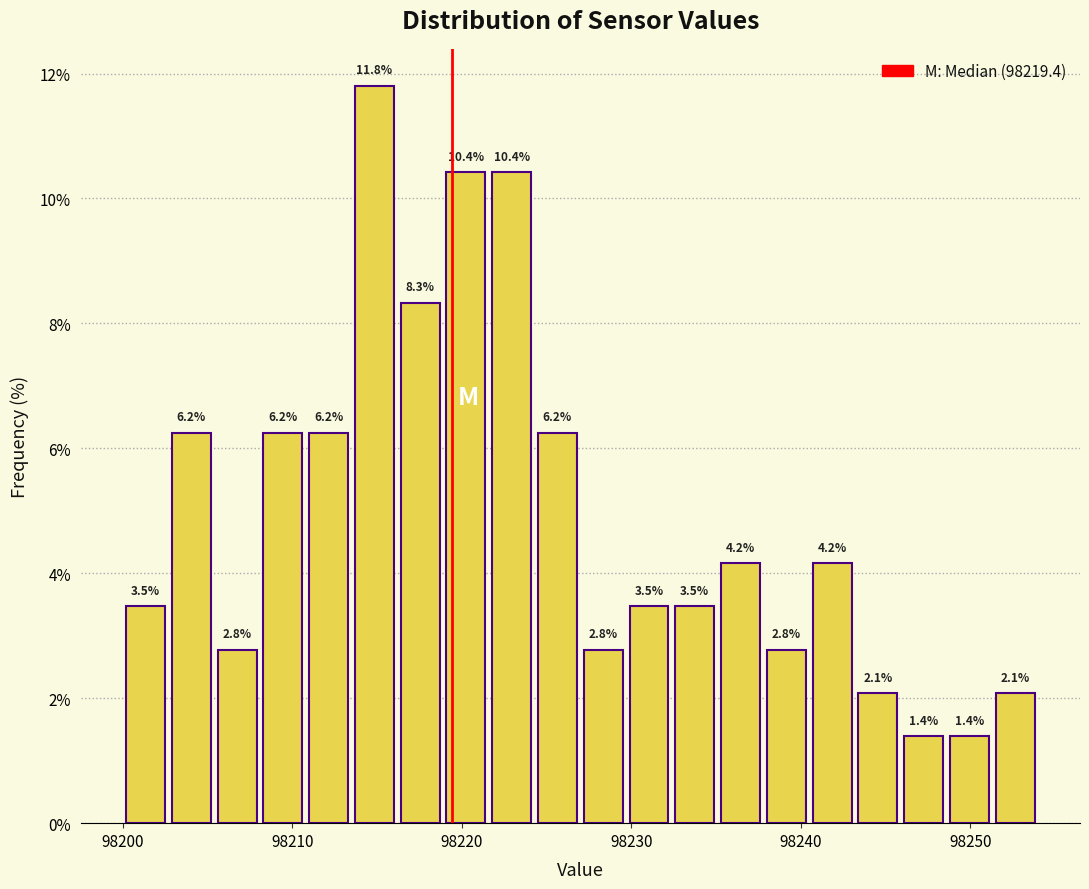

Around what value on the x-axis is the tallest bar? Give the approximate position of its centre, as read against the axis.

98215